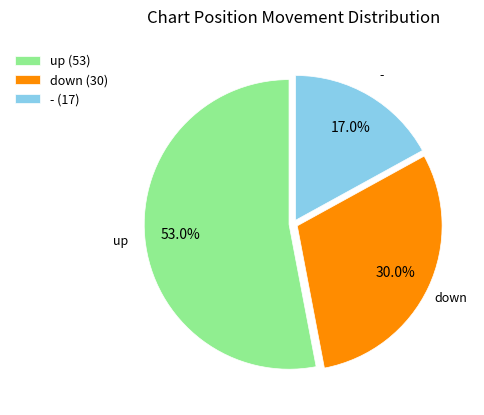

Is there a majority slice in this chart?

Yes